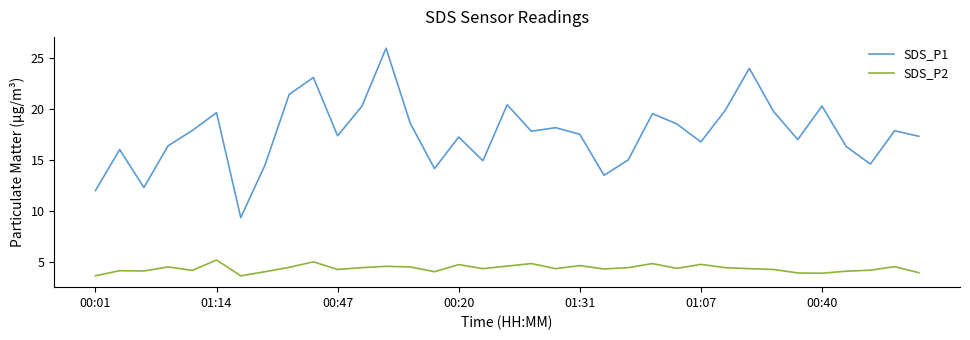

Which series has the largest range (max minus min)?

SDS_P1